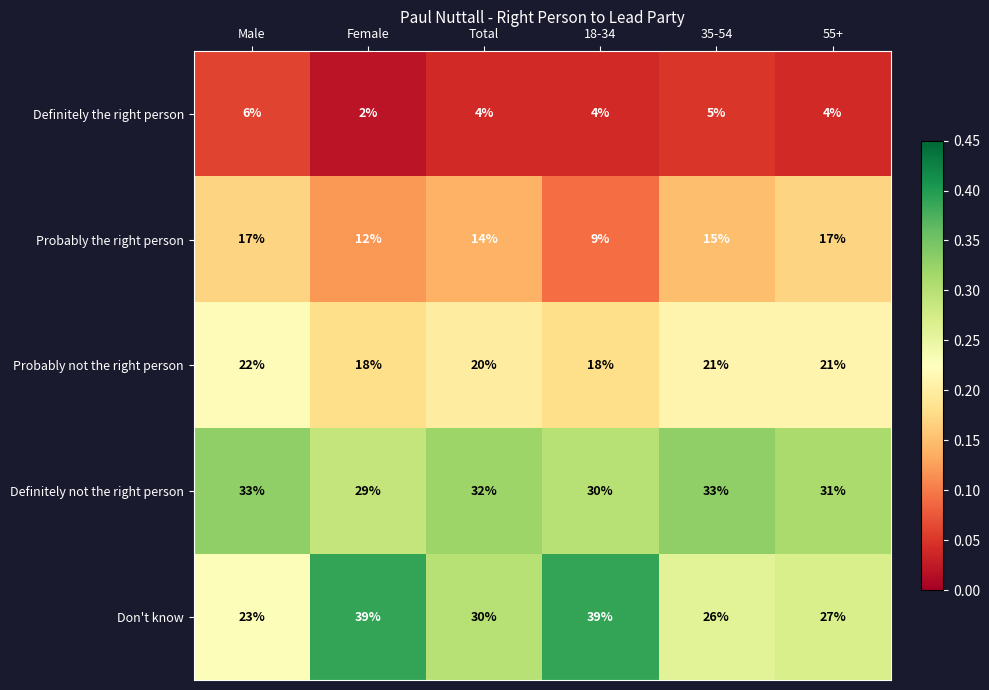

List the series in order of their peak value, lowest first.

Definitely the right person, Probably the right person, Probably not the right person, Definitely not the right person, Don't know